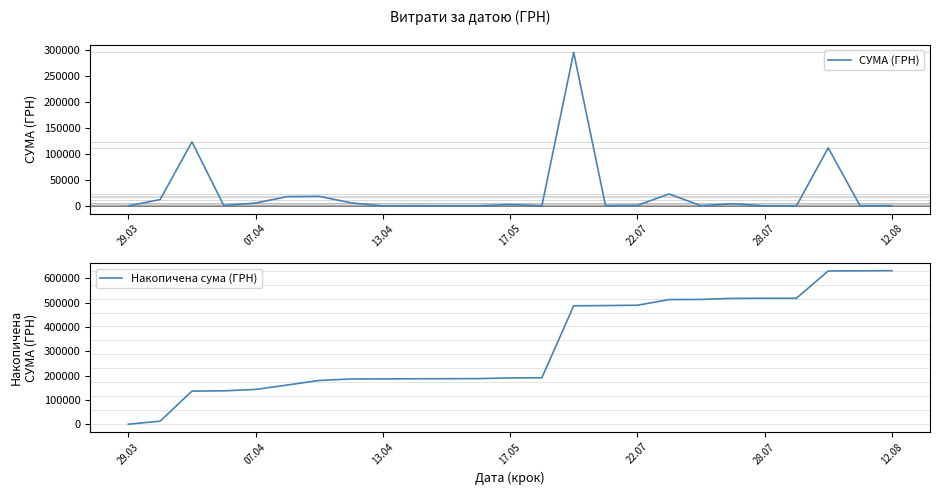

True or false: Накопичена сума (ГРН) and СУМА (ГРН) intersect in this chart.

False